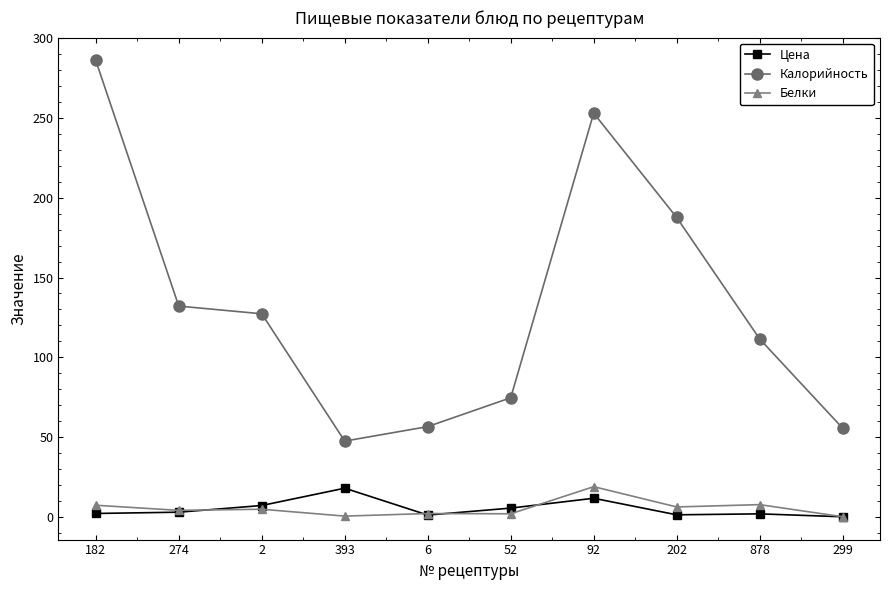

What is the sum of all Калорийность values?

1331.8